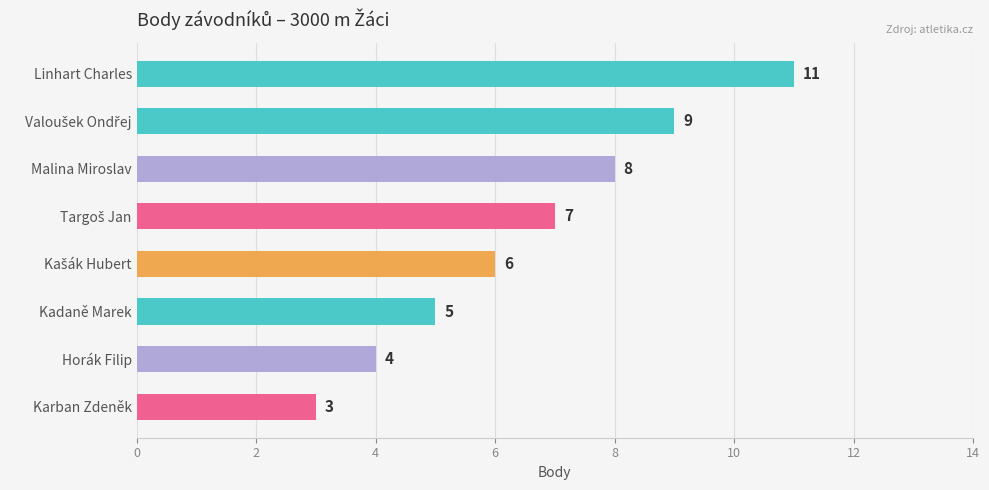

What is the sum of all values?

53